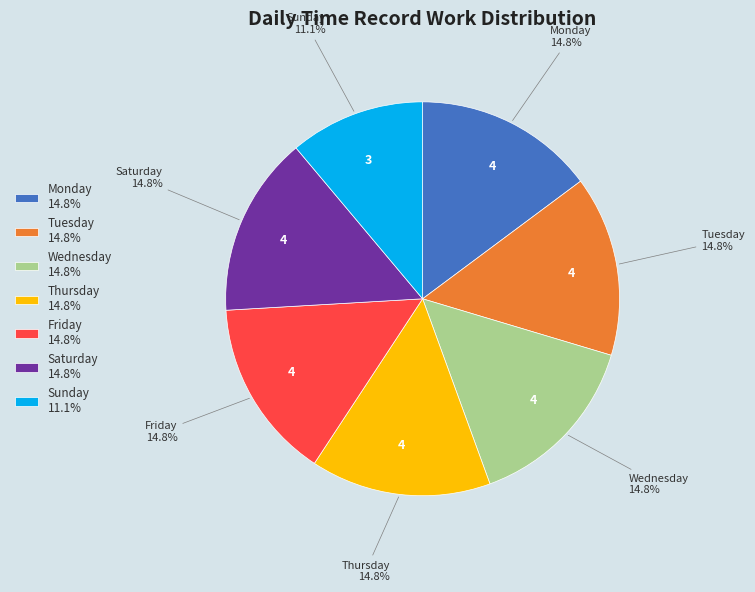

Which slice is the smallest?

Sunday